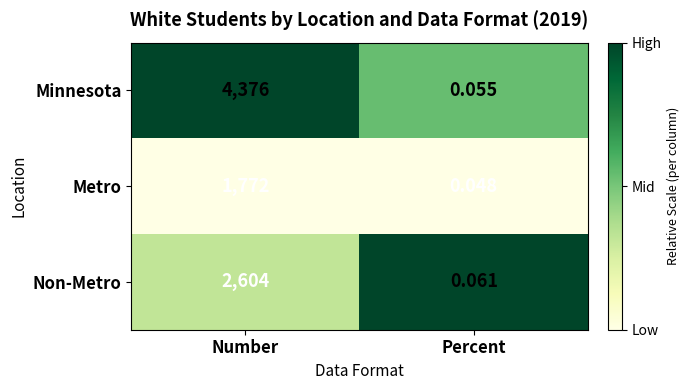

At how many categories does at least one series exceed 0?

2